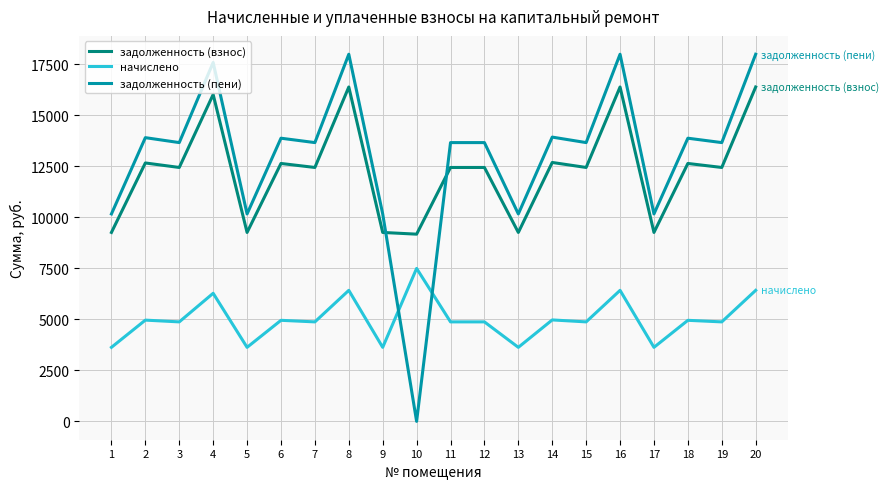

What is the lowest value of the начислено series?

3628.8